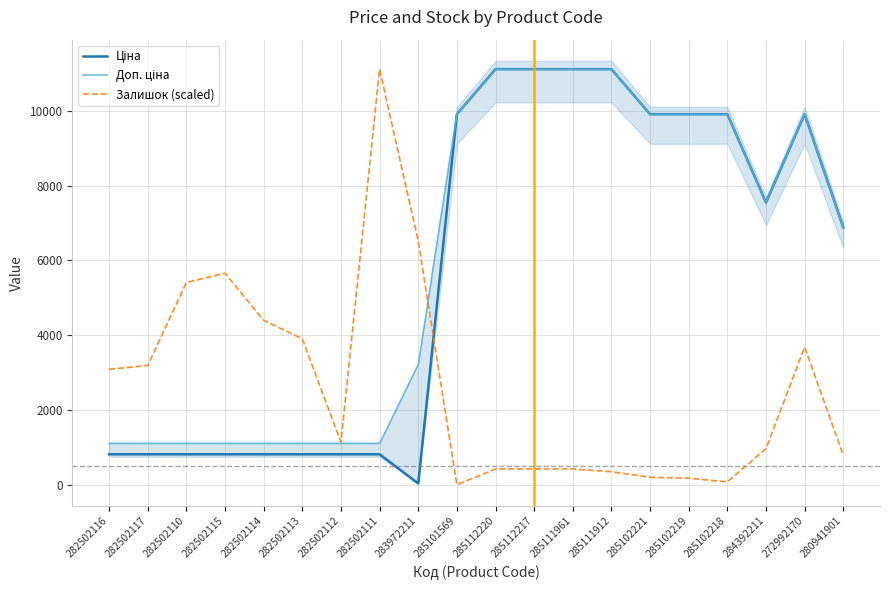

Where is the first local minimum for Доп. ціна?

284392211